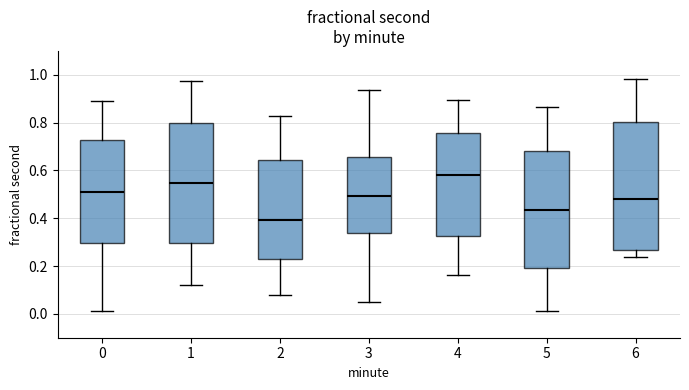

Reading left to right, read every box against the y-axis: the position of its median line, the range the box covers, and the ends of its whiskers. The values are not printed on the chart, so give them approximately, as read against the axis.

0: median 0.50, box 0.30 to 0.72, whiskers 0.02 to 0.90
1: median 0.54, box 0.30 to 0.80, whiskers 0.12 to 0.98
2: median 0.40, box 0.24 to 0.64, whiskers 0.08 to 0.82
3: median 0.50, box 0.34 to 0.66, whiskers 0.06 to 0.94
4: median 0.58, box 0.32 to 0.76, whiskers 0.16 to 0.90
5: median 0.44, box 0.20 to 0.68, whiskers 0.00 to 0.86
6: median 0.48, box 0.26 to 0.80, whiskers 0.24 to 0.98